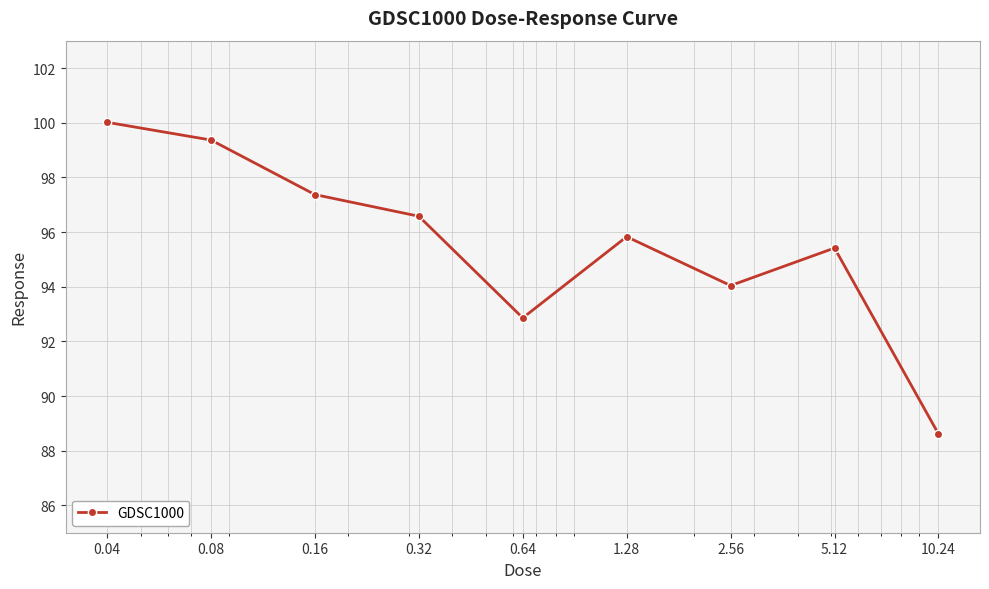

True or false: the data has more than 0 interior local peaks.

True